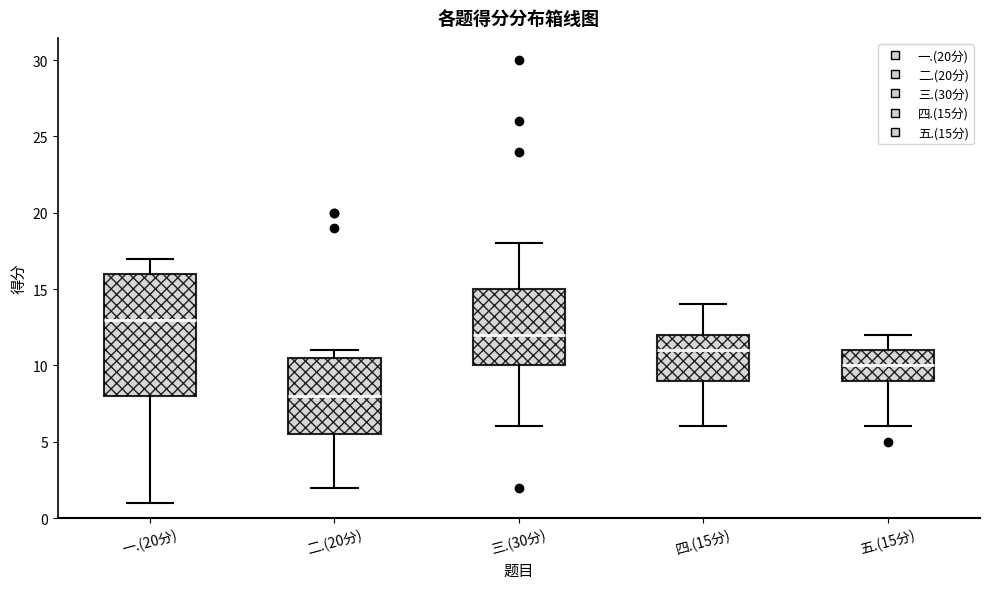

Comparing the boxes themselves (not the whiskers), which one is the tallest?

一.(20分)